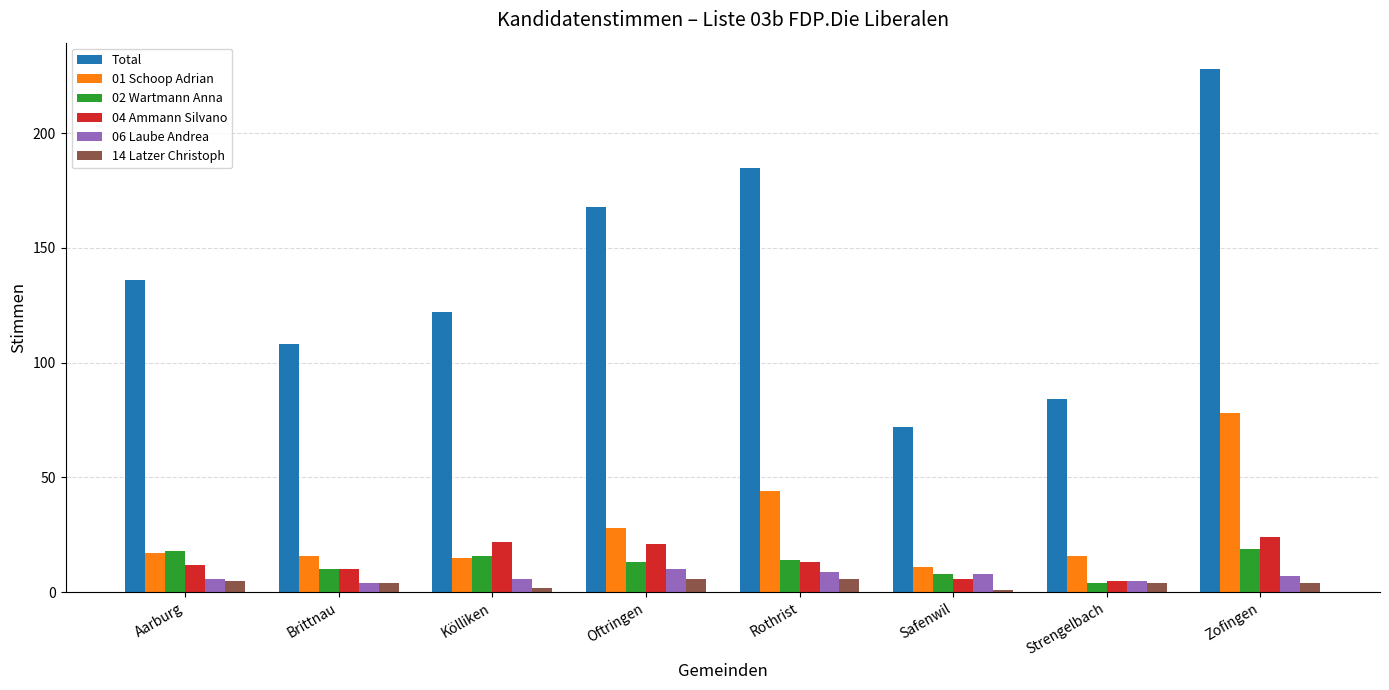

At which label does 02 Wartmann Anna first exceed 14?

Aarburg